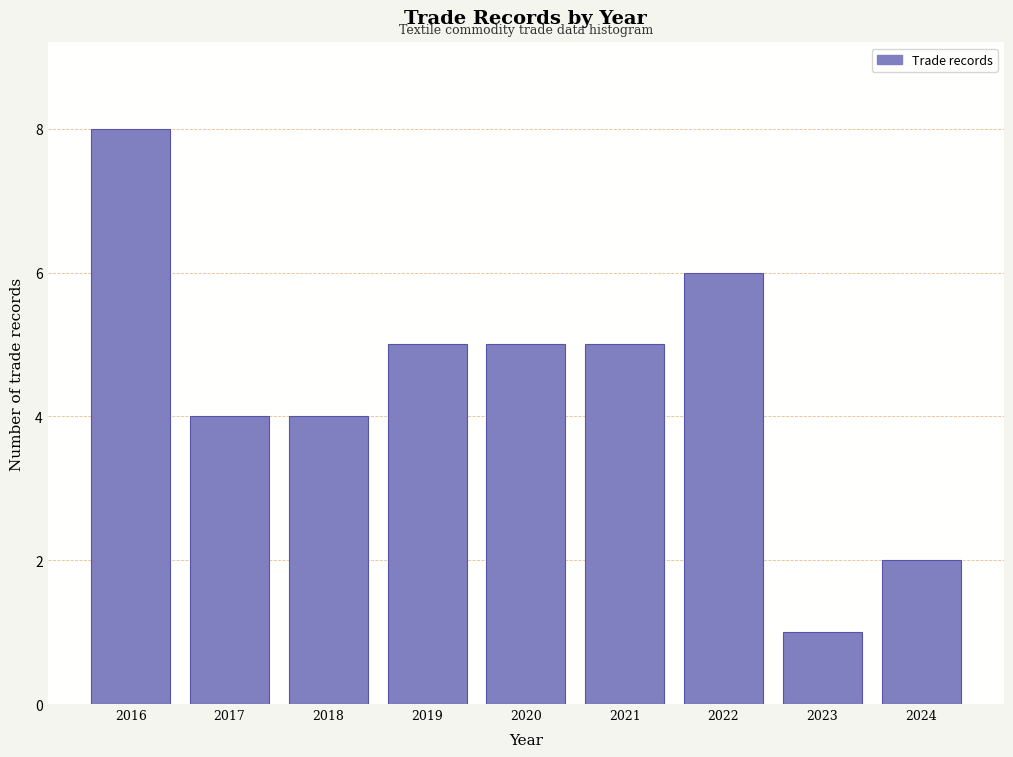

Reading right to left, what are all the values shown in this chart?

2024=2	2023=1	2022=6	2021=5	2020=5	2019=5	2018=4	2017=4	2016=8